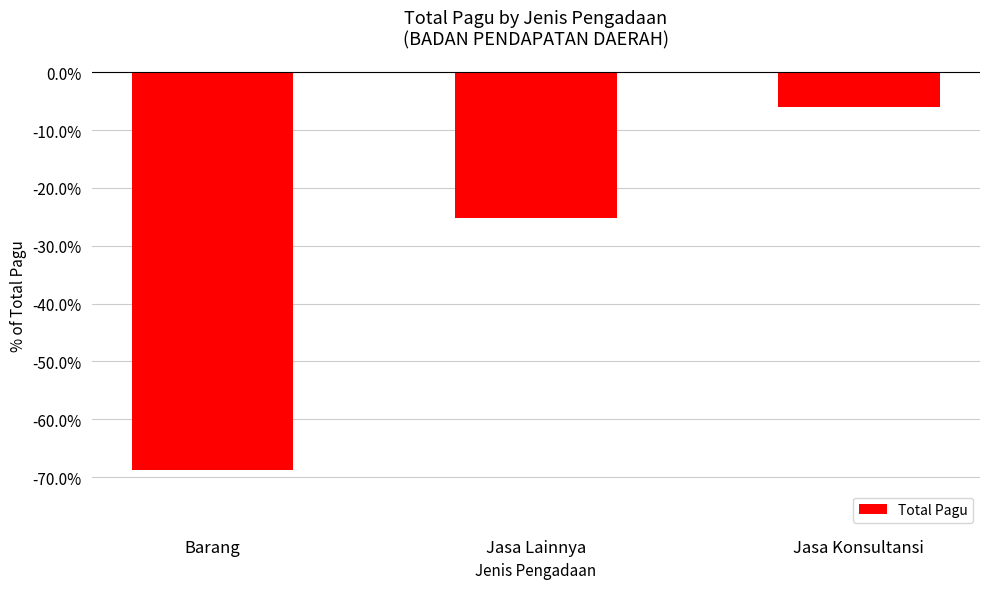

What position from the right is Jasa Konsultansi?

1